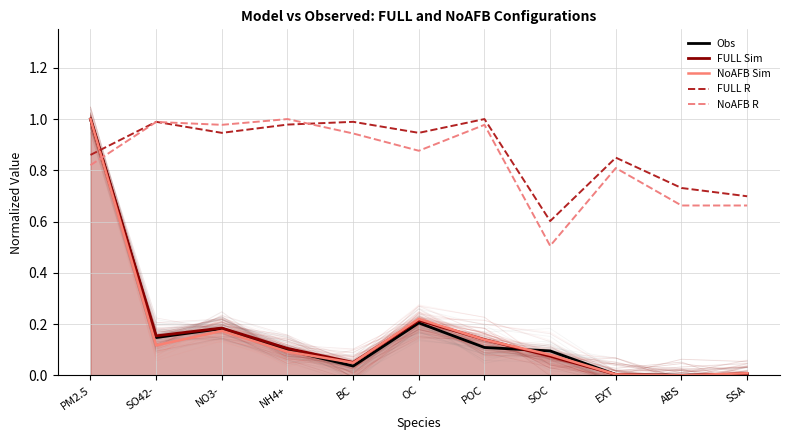

Between NH4+ and SOC, which series saw the biggest shift?

NoAFB R